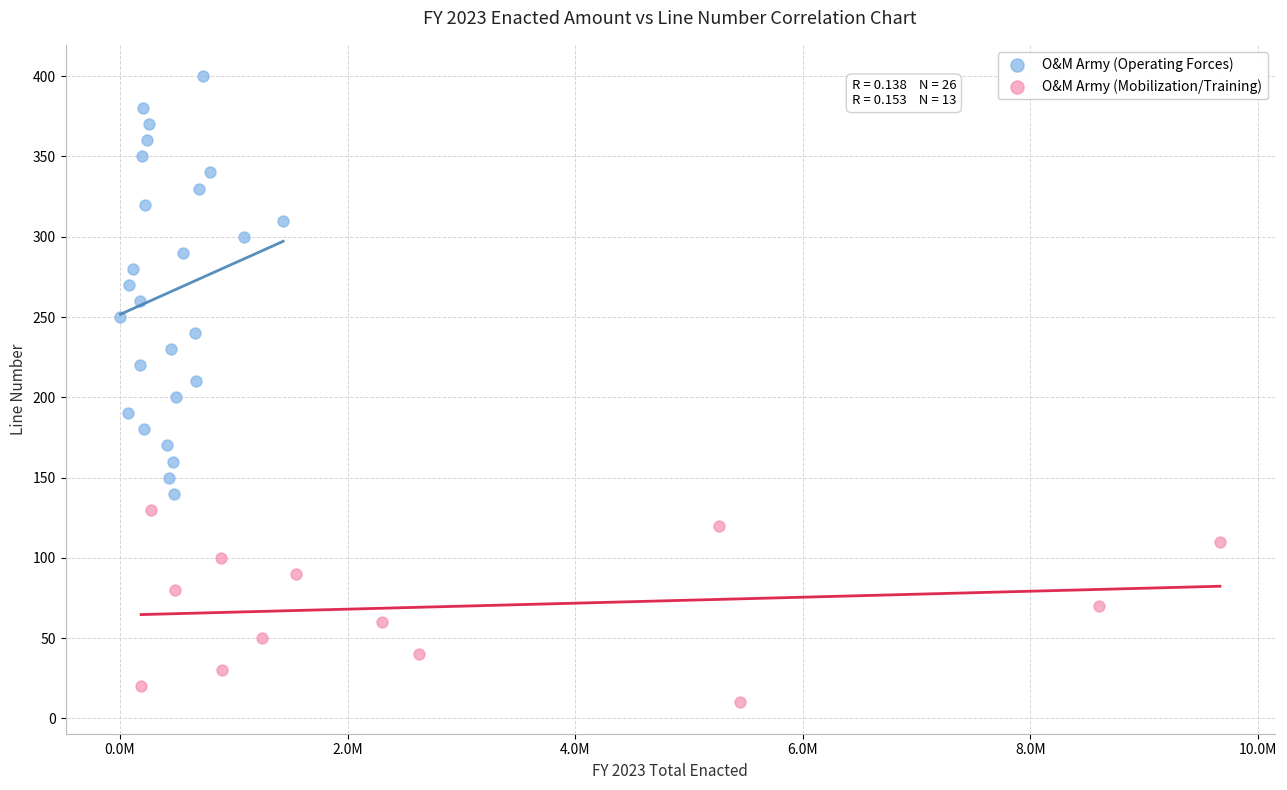

Which series has the largest Y range (max minus min)?

O&M Army (Operating Forces)